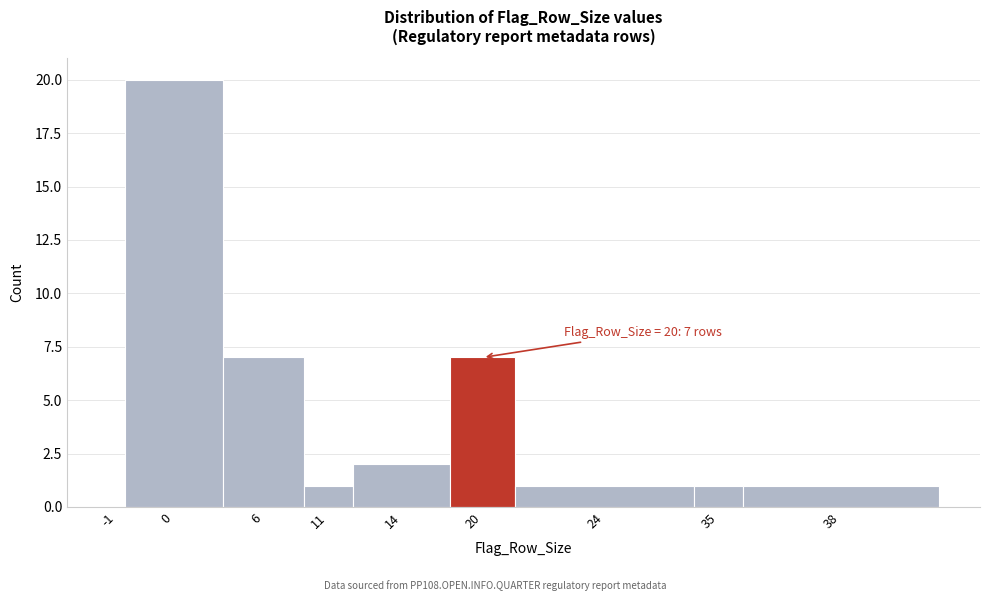

Reading left to right, extract all data points from this chart.

-1=0	0=20	6=7	11=1	14=2	20=7	24=1	35=1	38=1